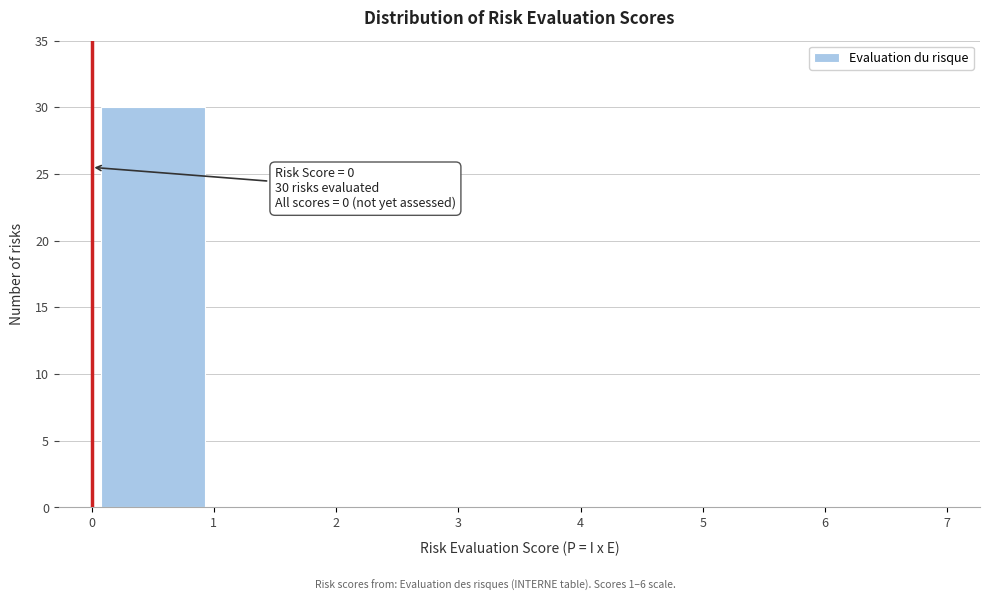

Which range on the x-axis has the tallest bar?

0 to 1